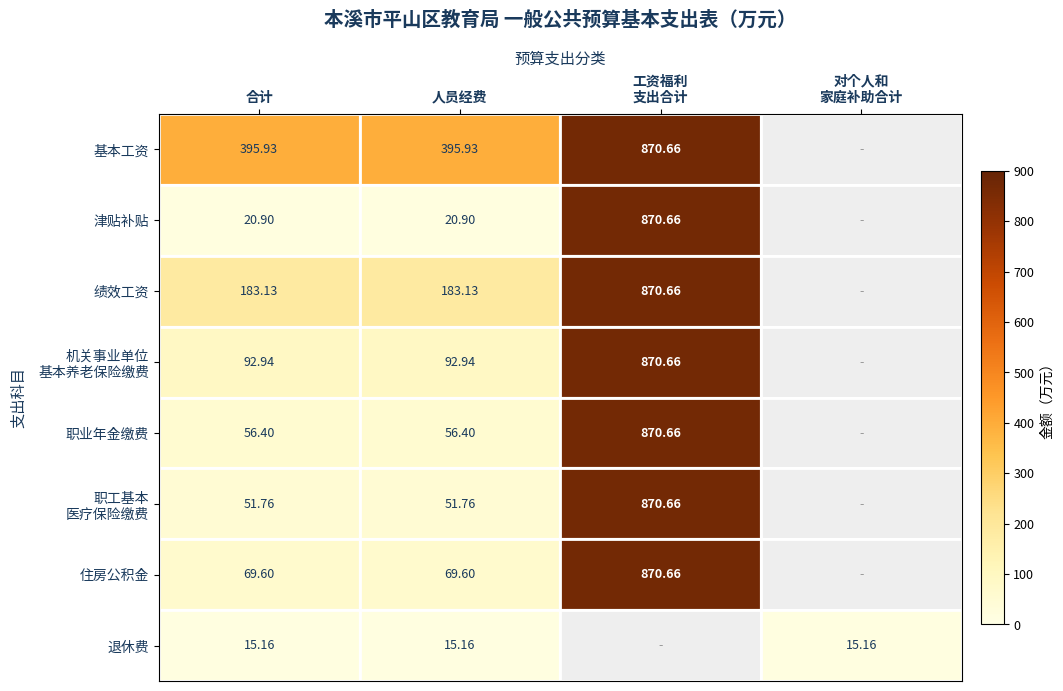

True or false: 基本工资 has a value of 181.2 at 人员经费.

False